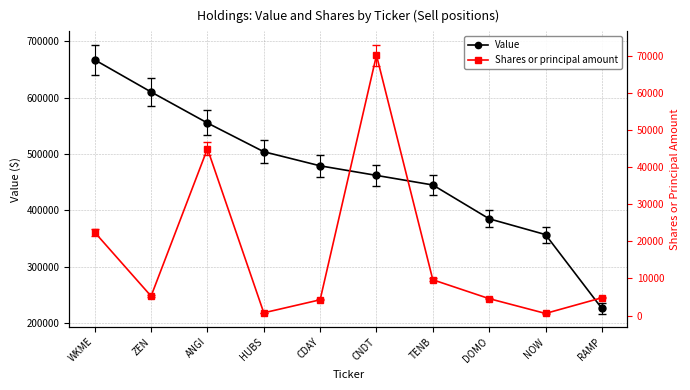

Where is Shares or principal amount nearest to the value 35343?

ANGI